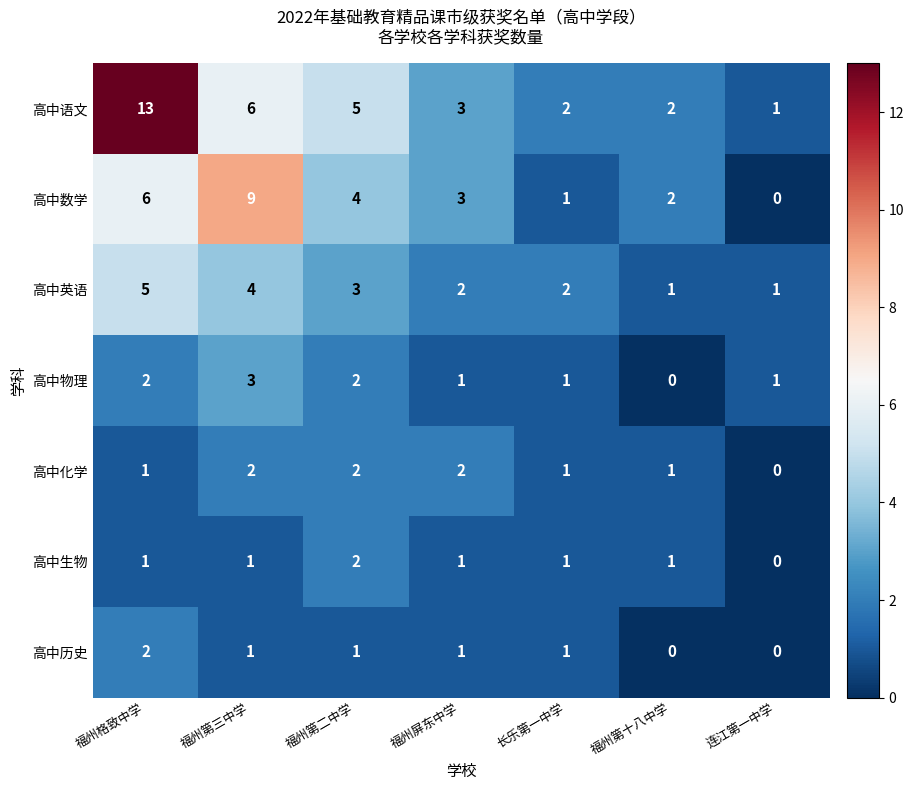

The 高中历史 series shows 1 at 福州第二中学. True or false?

True